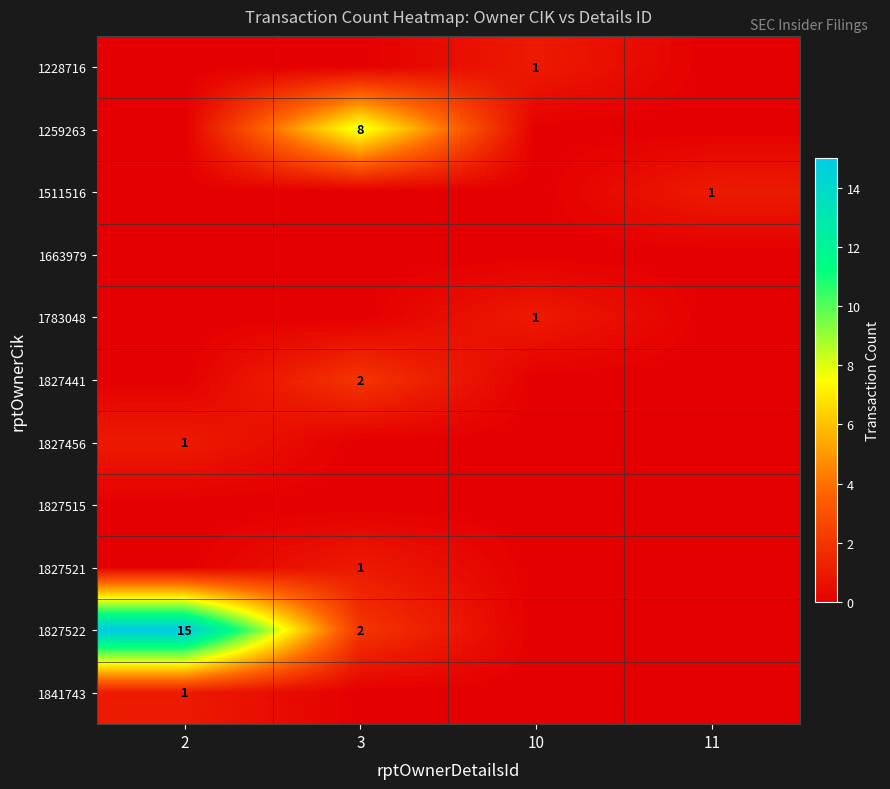

What is the difference between the 1827456 values at 2 and 3?

1